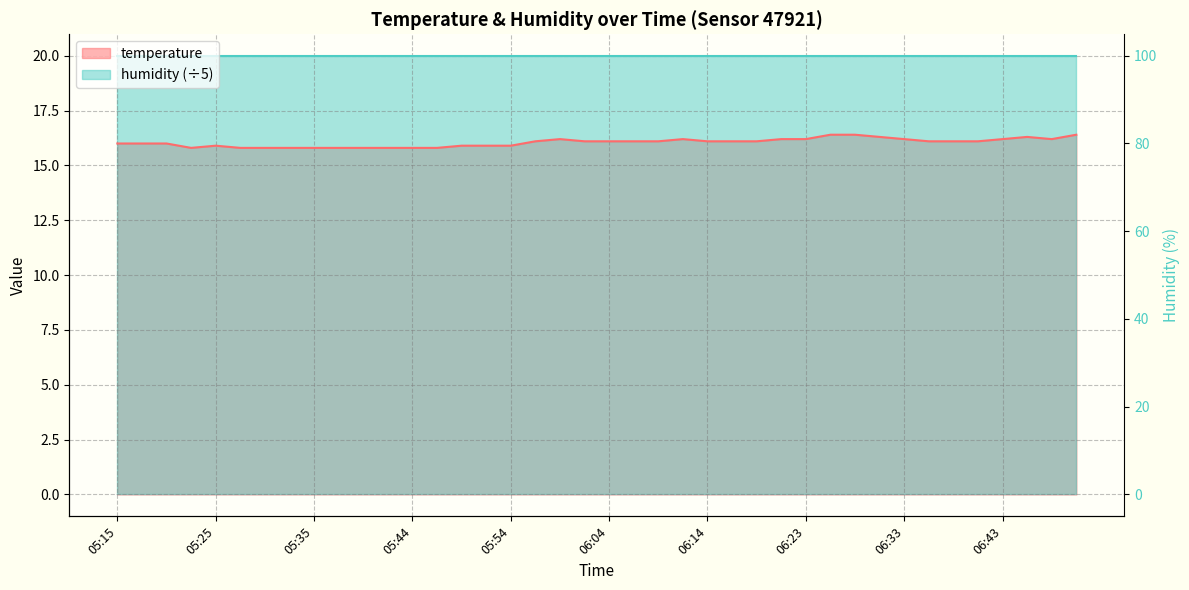

How many data points are less than 16?

14